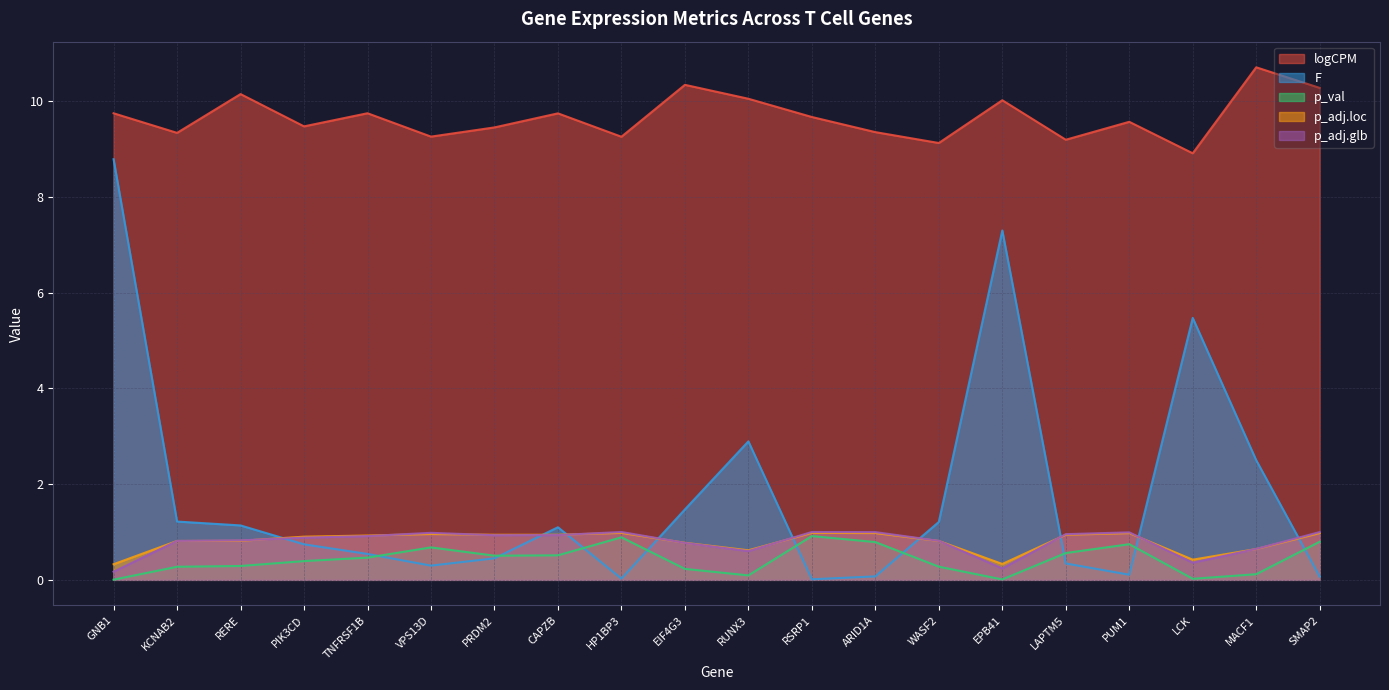

At which category does p_val reach its first local valley?

PRDM2